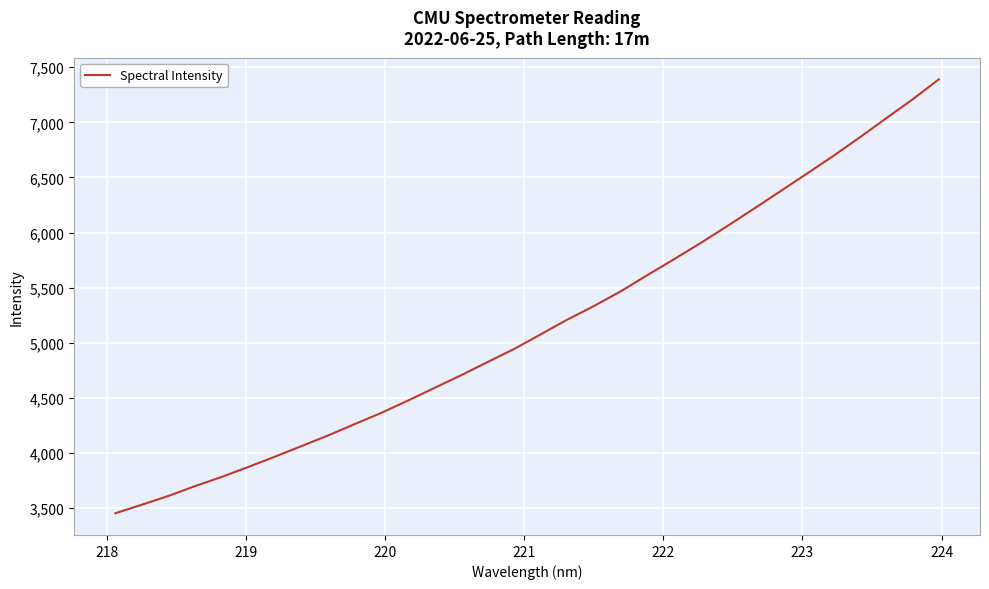

What is the smallest value displayed?

3453.6